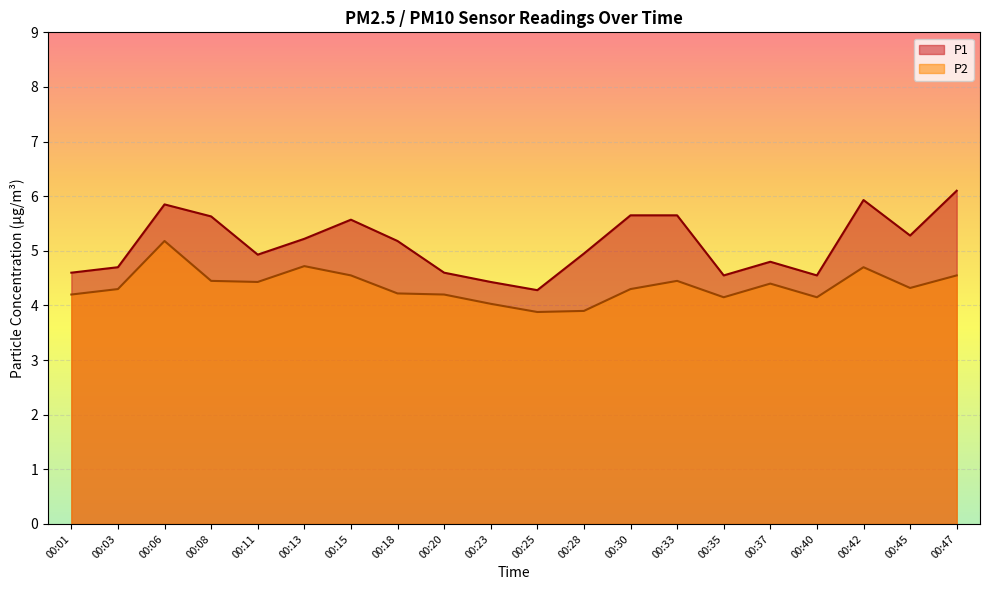

At which category does P1 reach its first local valley?

00:11